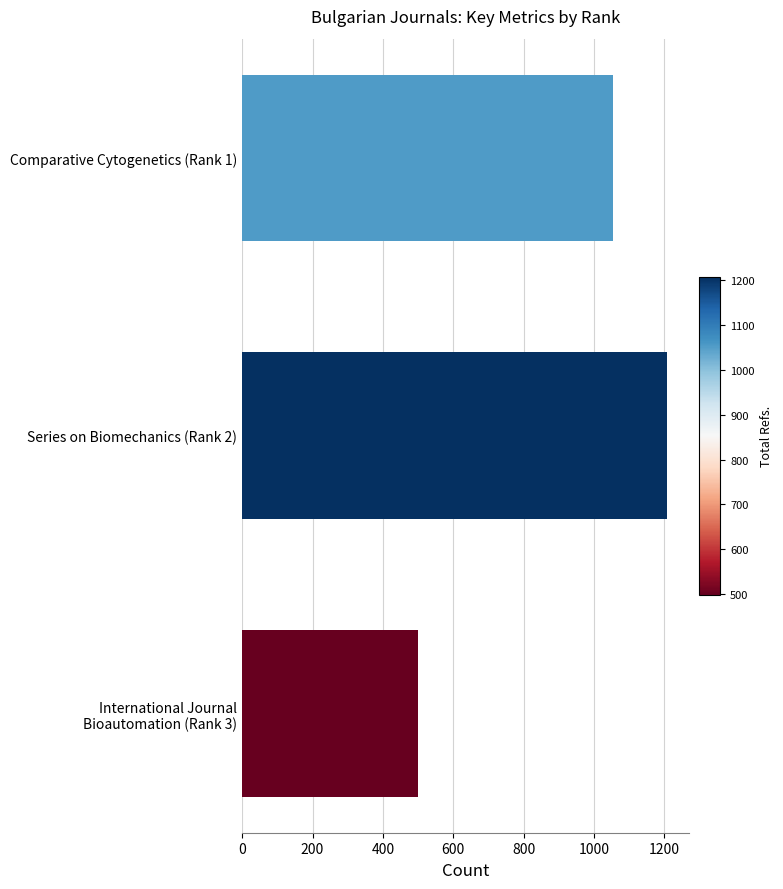

Which label corresponds to the smallest value in the chart?

International Journal
Bioautomation (Rank 3)